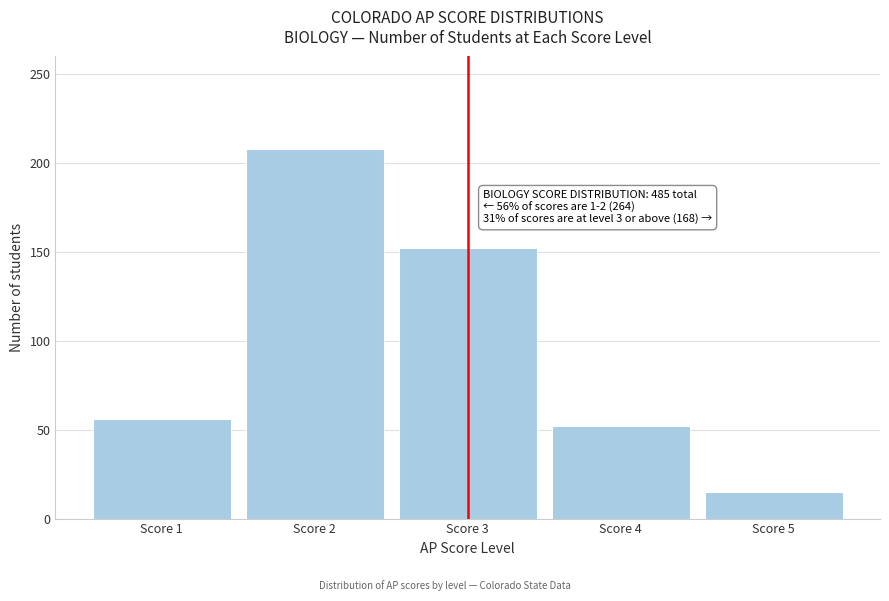

Reading left to right, extract all data points from this chart.

Score 1=56	Score 2=208	Score 3=152	Score 4=52	Score 5=15